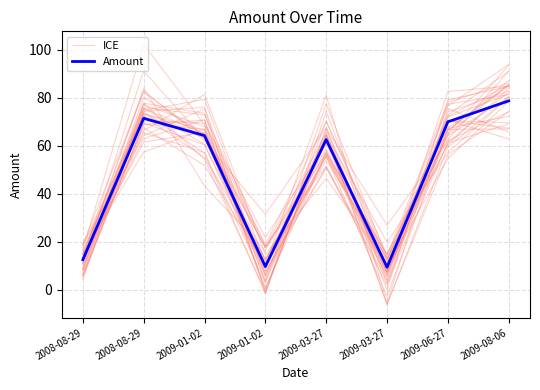

What is the maximum value shown in the chart?

84.9